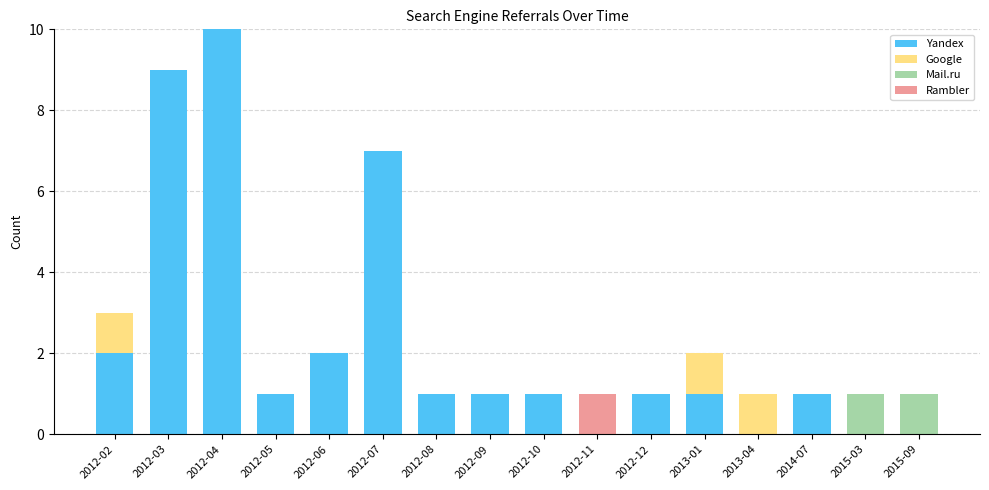

What is the total value across all series at 2012-04?

10